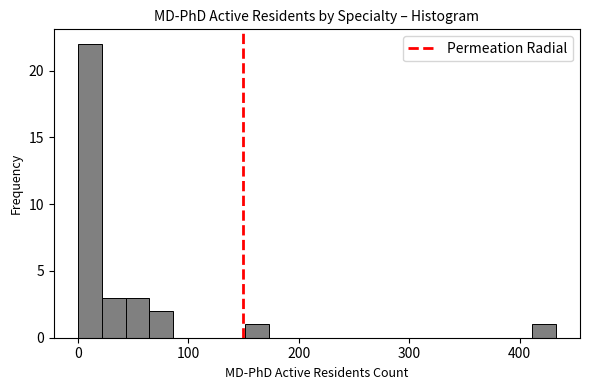

Around what value on the x-axis is the tallest bar? Give the approximate position of its centre, as read against the axis.

10